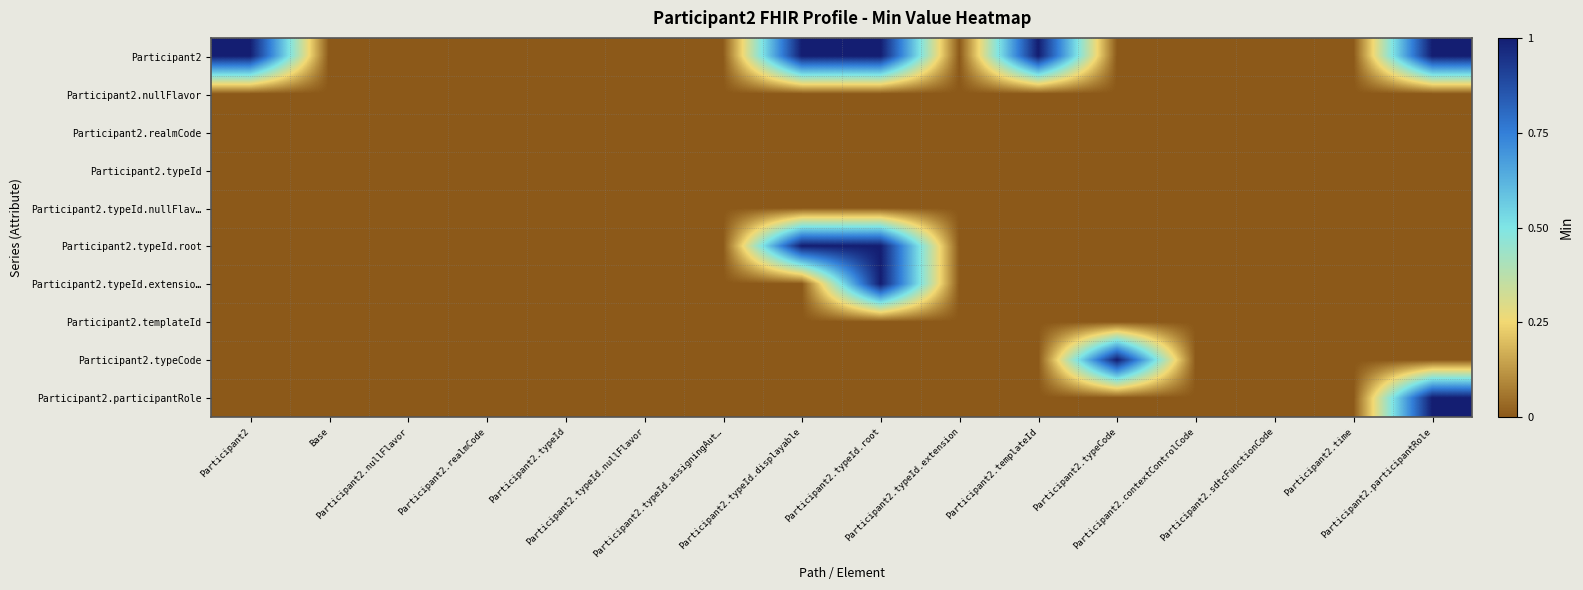

How many distinct data groups are displayed?

10